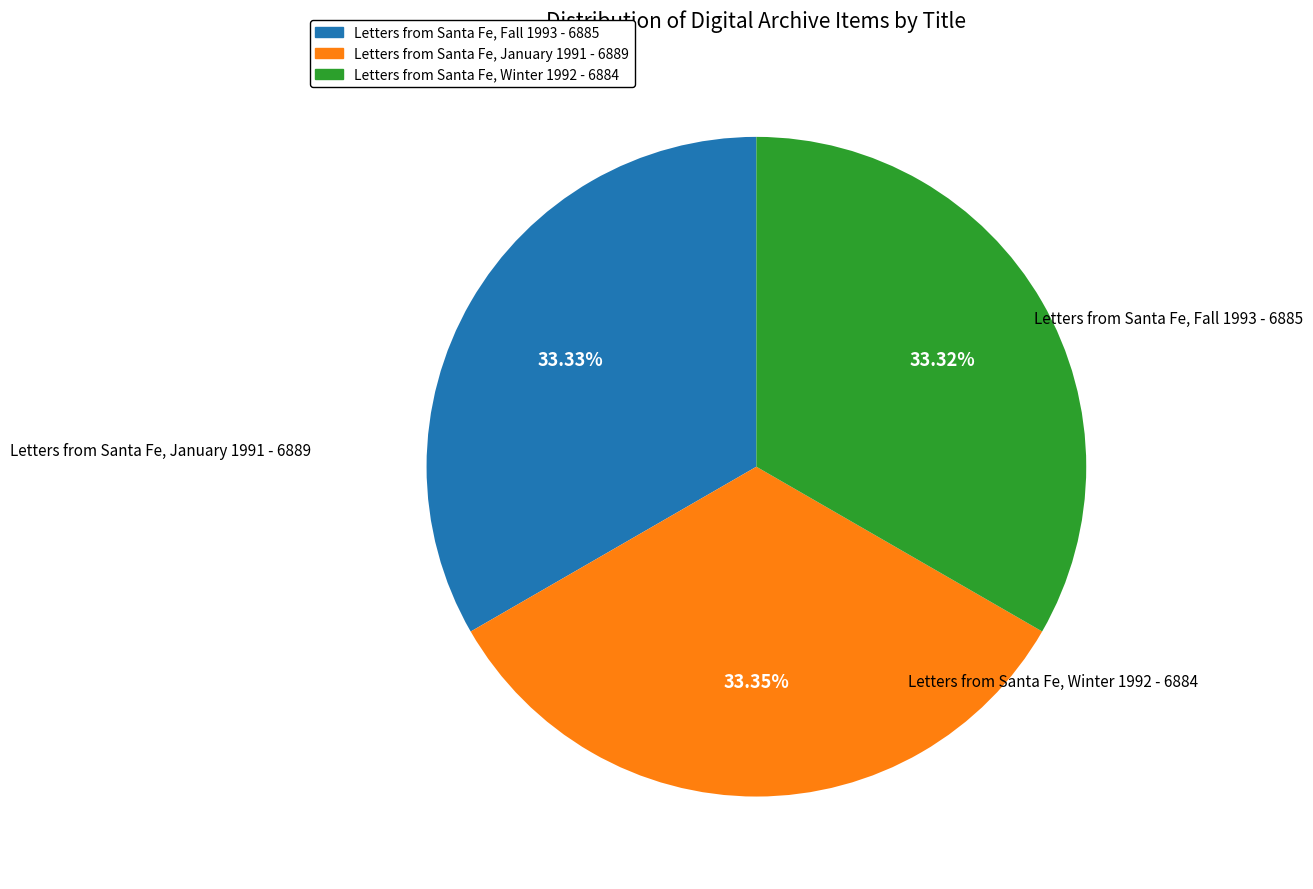

The Letters from Santa Fe, Winter 1992 slice represents 33% of the pie. True or false?

True